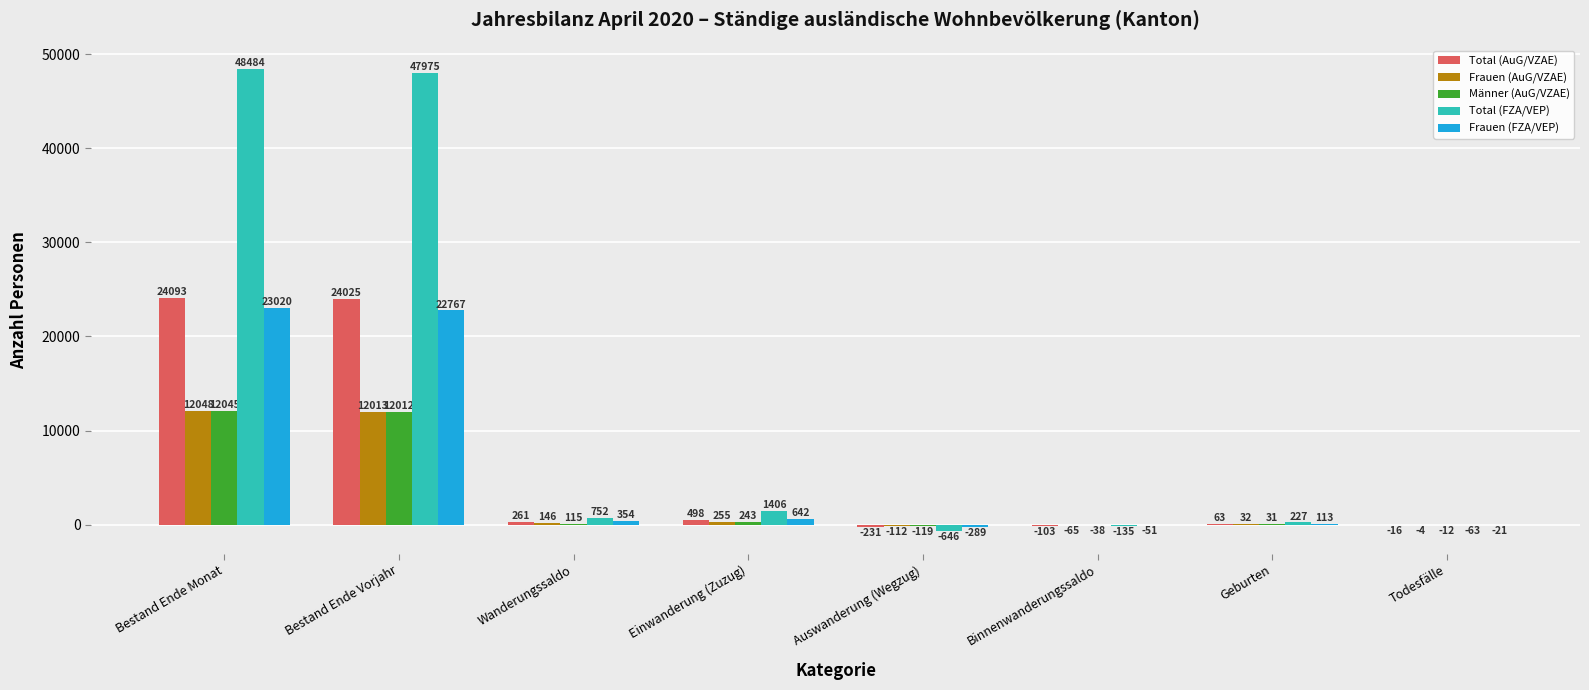

Which series has the largest total across all categories?

Total (FZA/VEP)